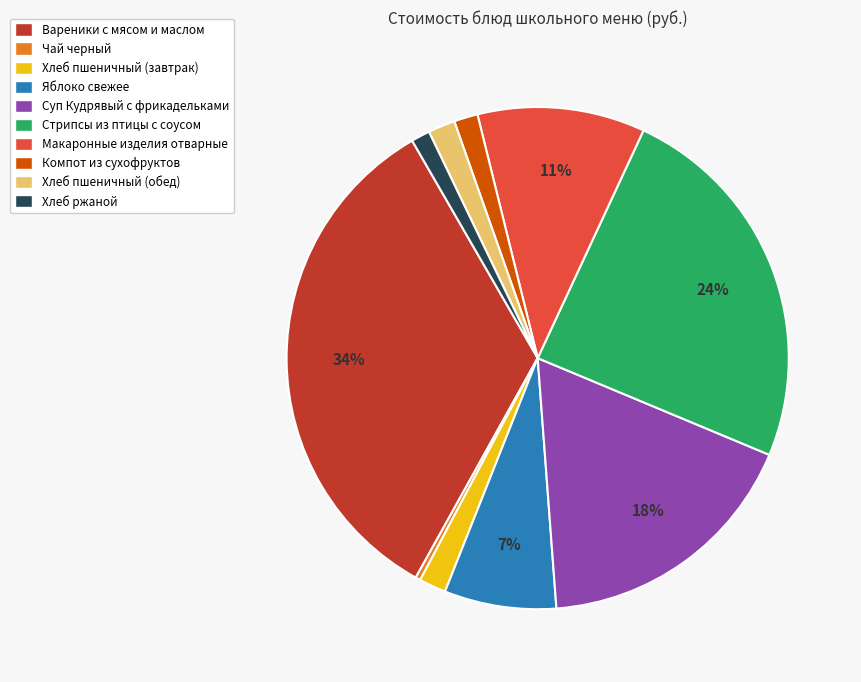

Is there a majority slice in this chart?

No